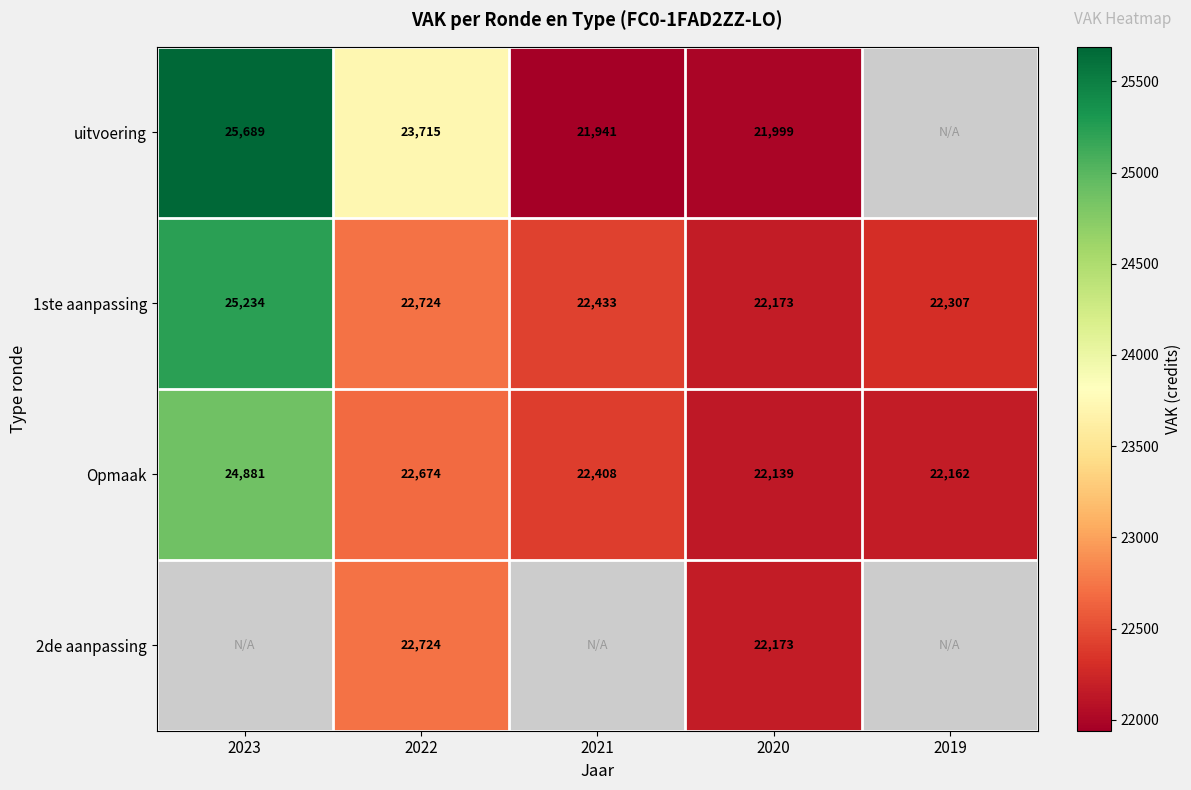

What is the difference between the second highest and second lowest values in the 1ste aanpassing series?

417